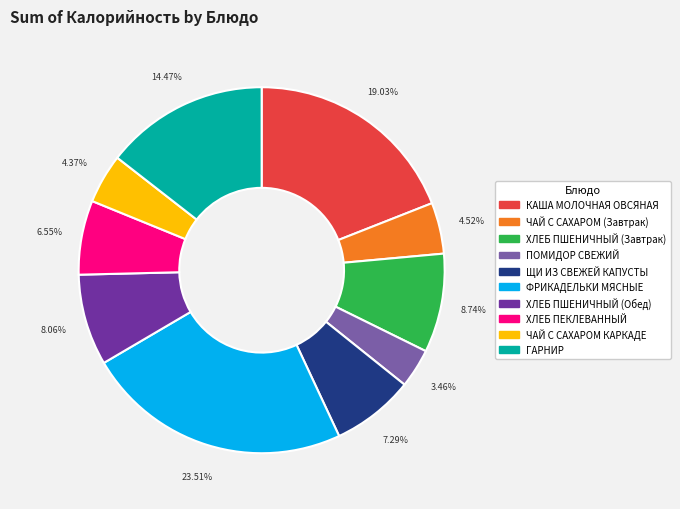

Count the number of slices in the pie.

10